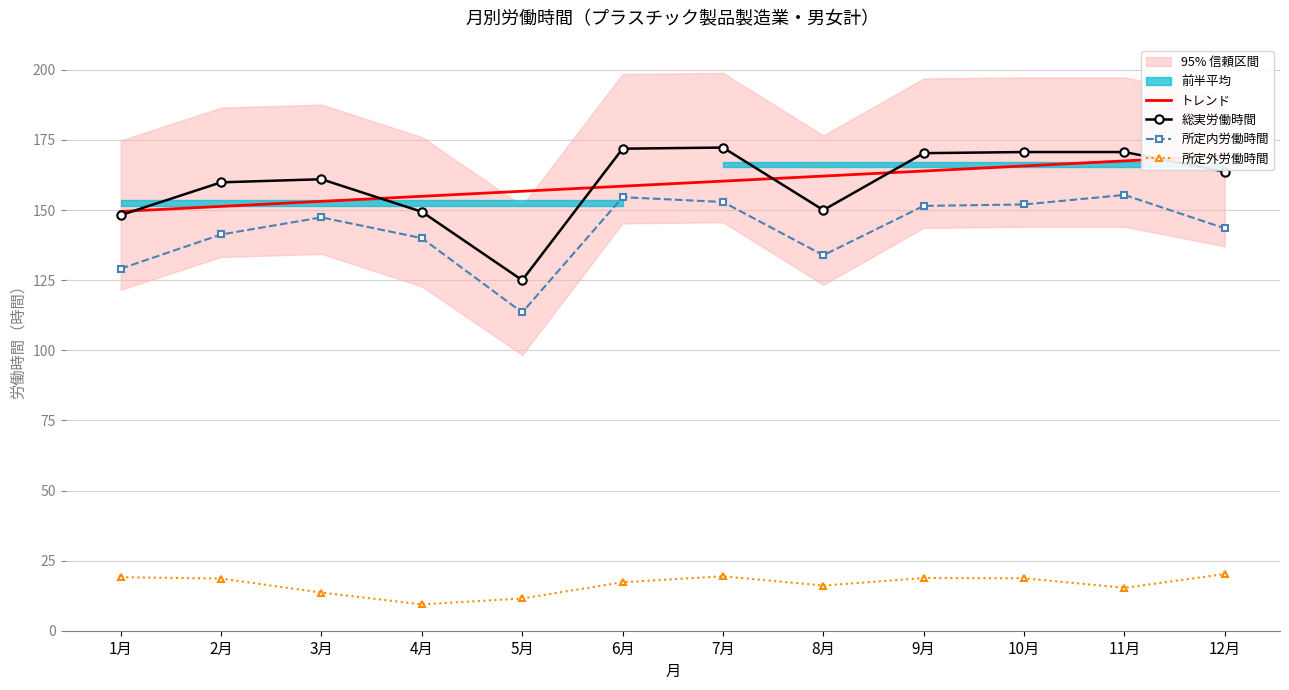

What is the spread (max minus min) of values at 11月?

155.4